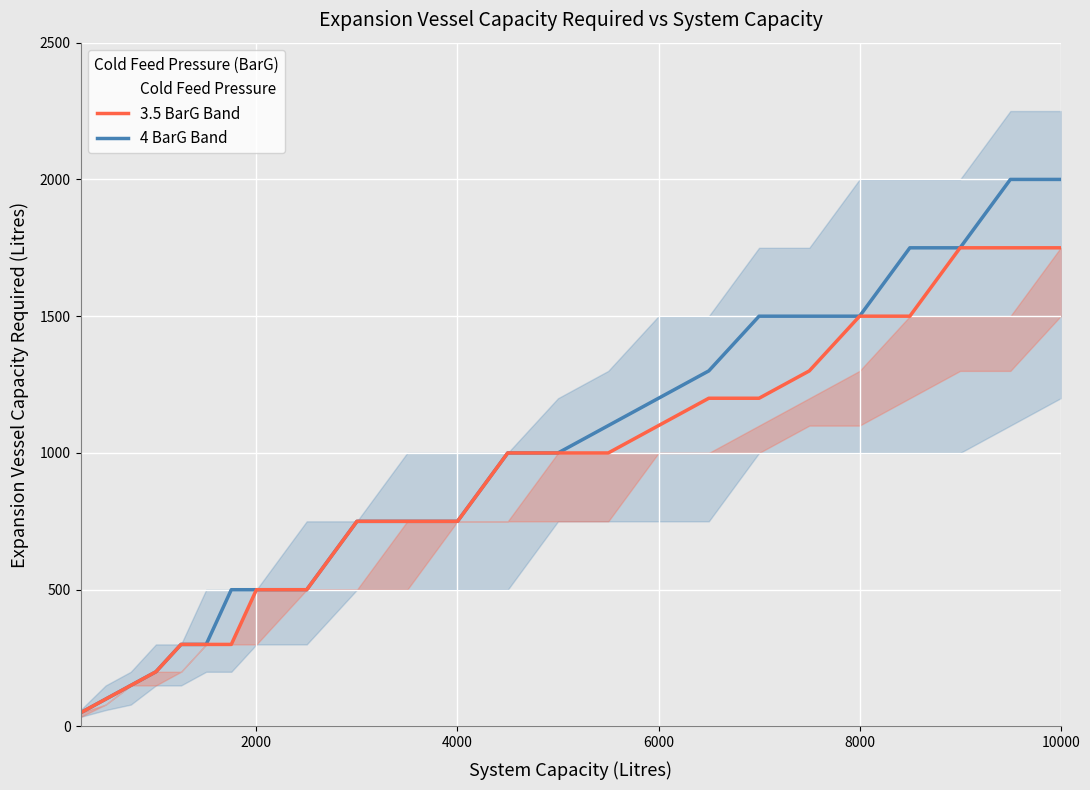

True or false: Cold Feed 4 BarG (col_9) and Cold Feed 3.5 BarG (col_7) intersect in this chart.

False